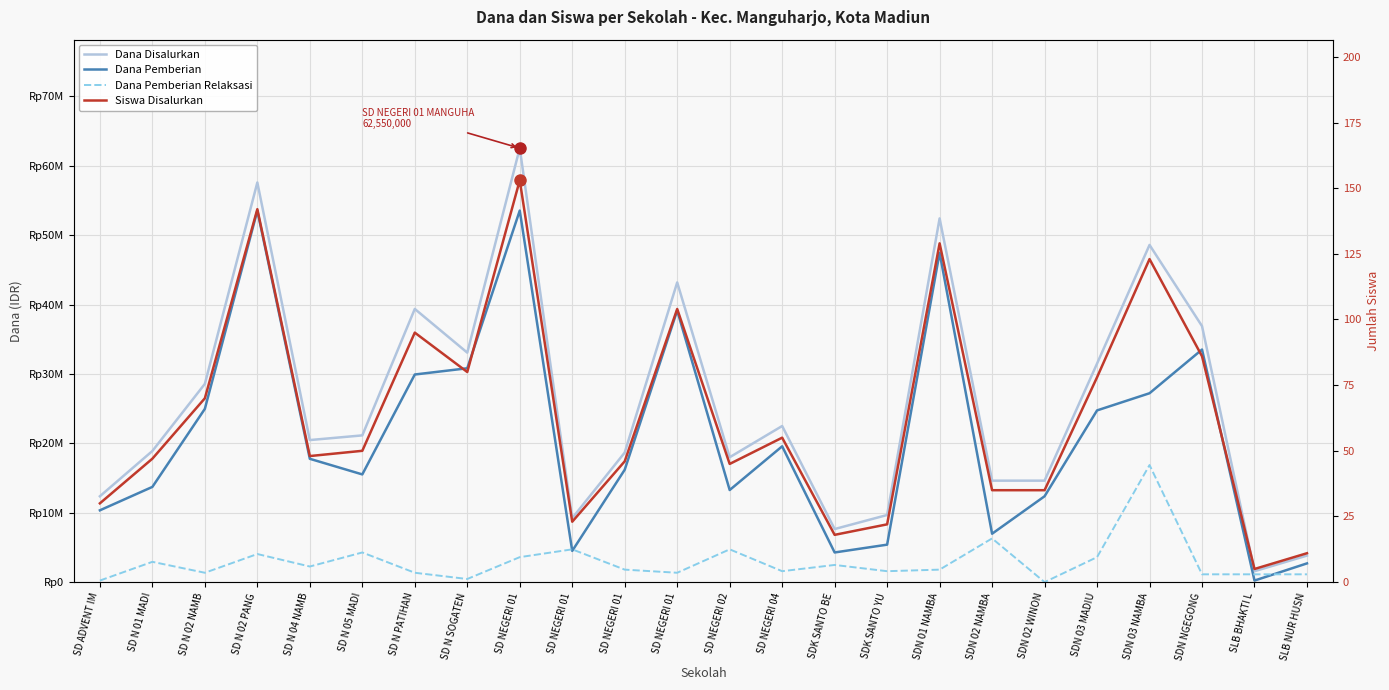

How many lines are shown in the chart?

4